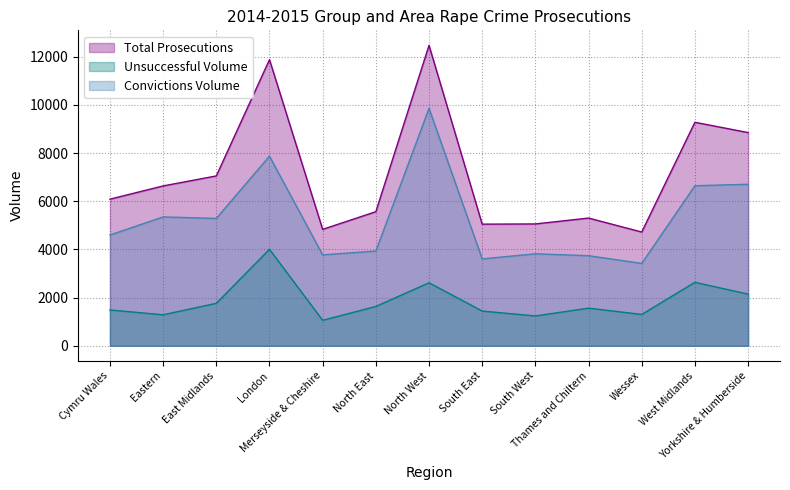

The Unsuccessful Volume series shows 4006 at London. True or false?

True